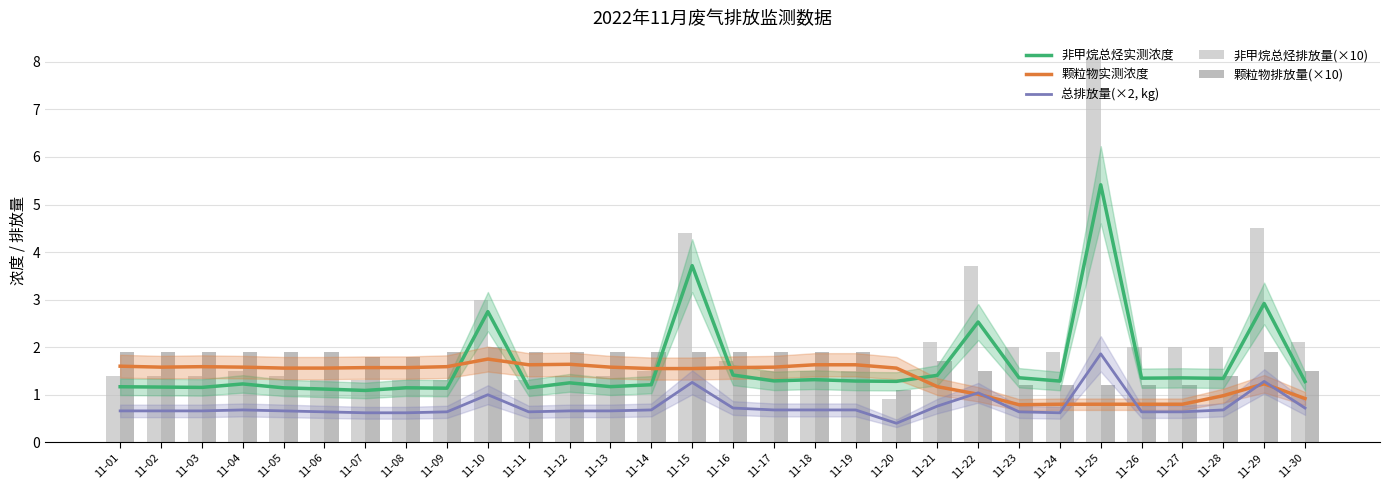

Which series has the largest total across all categories?

非甲烷总烃排放量(×10)